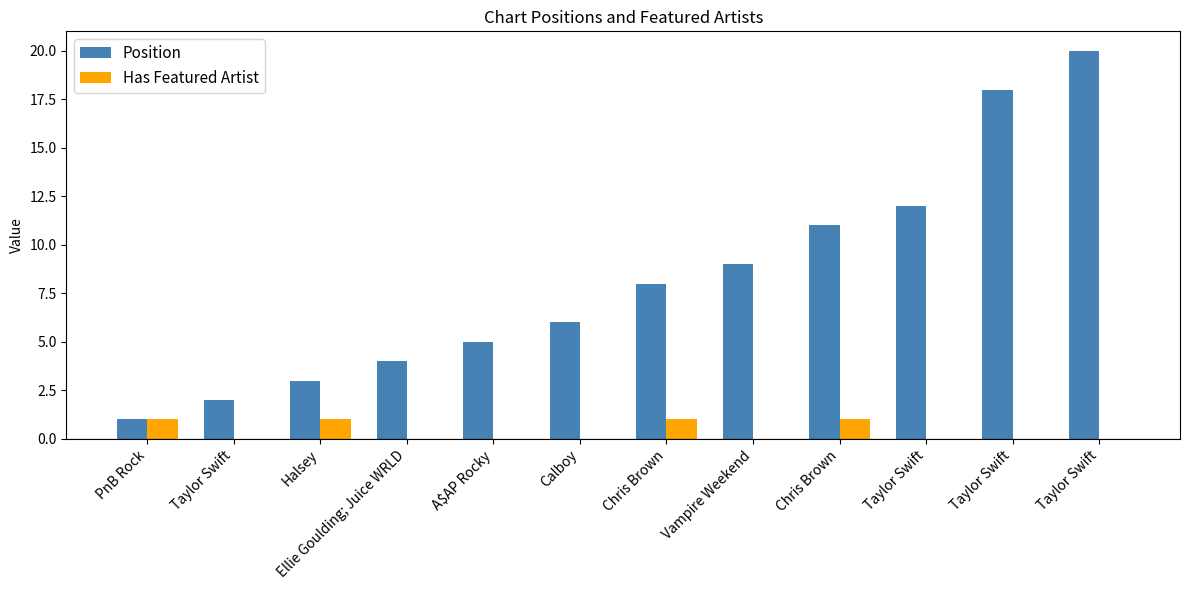

Does the chart contain stacked bars?

No